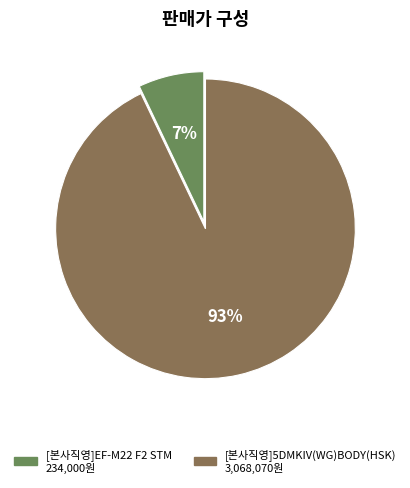

Is the sum of [본사직영]5DMKIV(WG)BODY(HSK) and [본사직영]EF-M22 F2 STM greater than half?

Yes